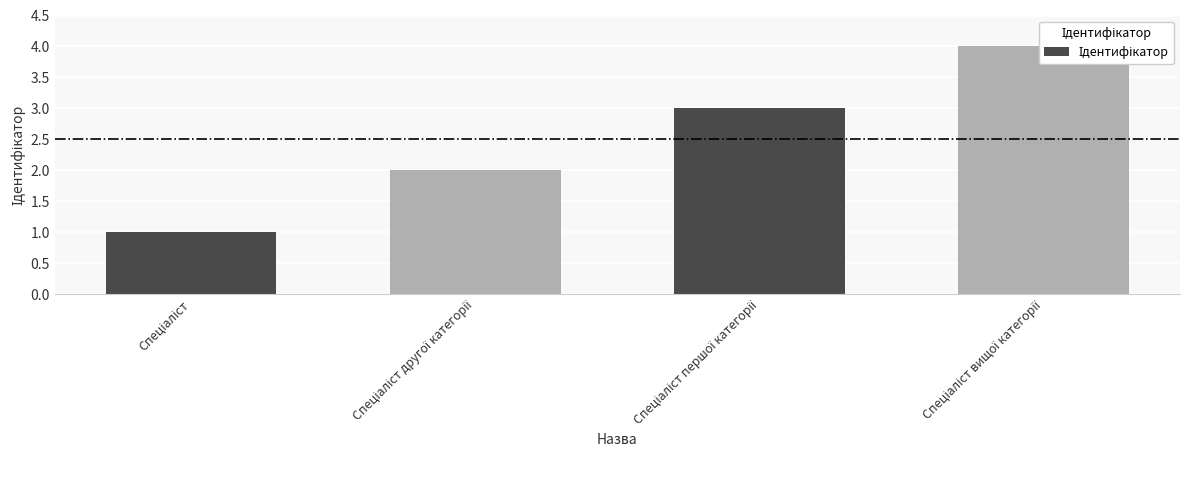

Reading left to right, what are all the values shown in this chart?

Спеціаліст=1	Спеціаліст другої категорії=2	Спеціаліст першої категорії=3	Спеціаліст вищої категорії=4